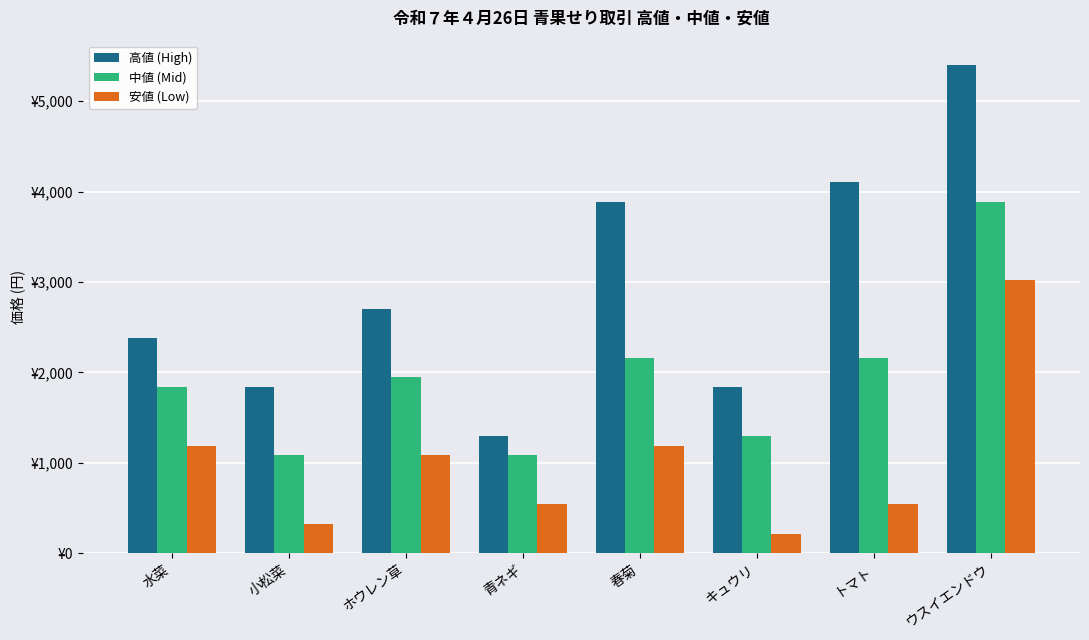

What is the maximum value shown in the chart?

5400